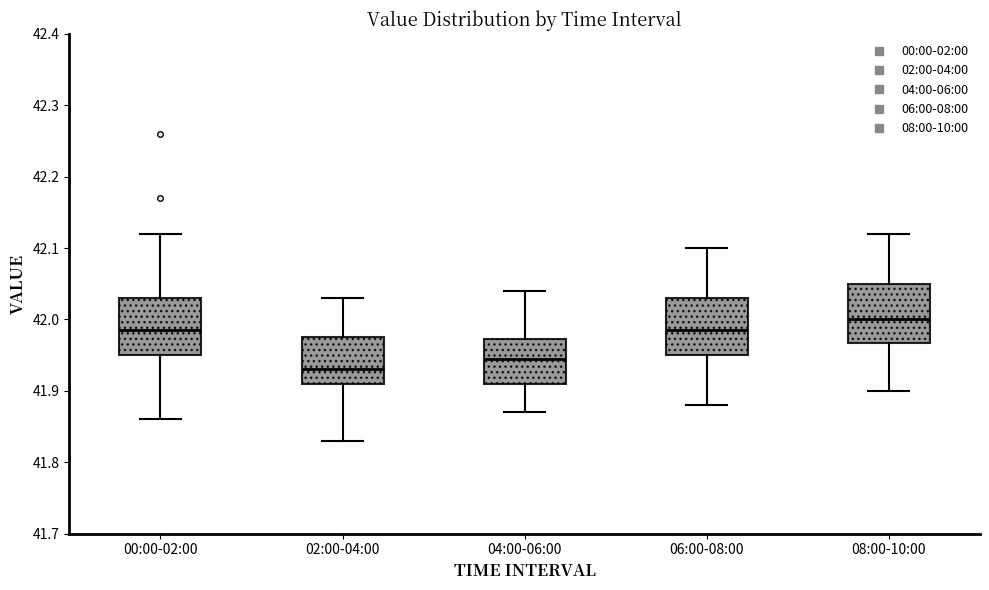

Where does the upper whisker of the box for 02:00-04:00 end on the y-axis? The values are not printed on the chart, so give them approximately, as read against the axis.

42.03